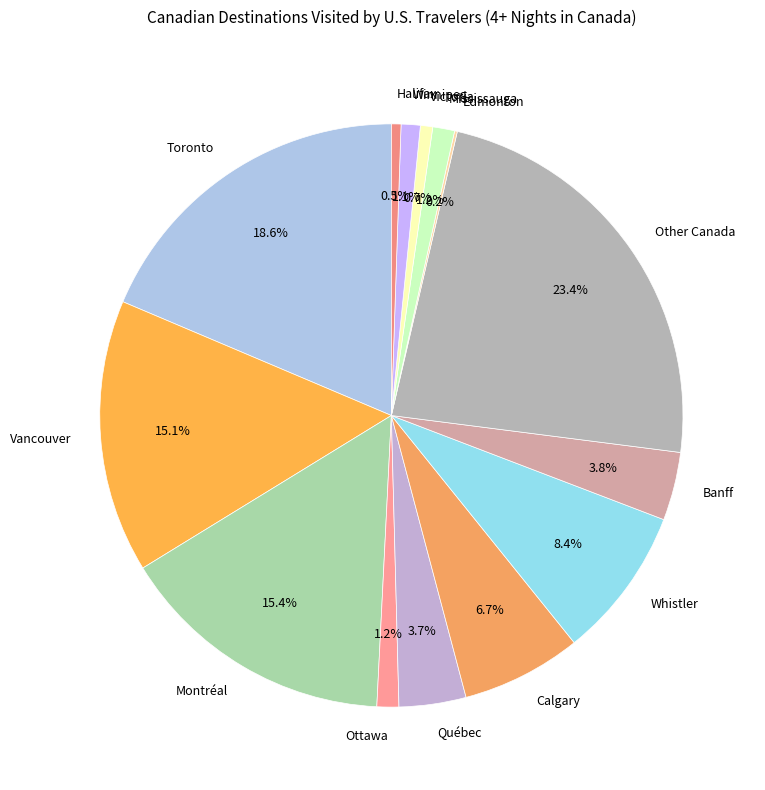

To the nearest percent, what percentage of the pie is Ottawa?

1%